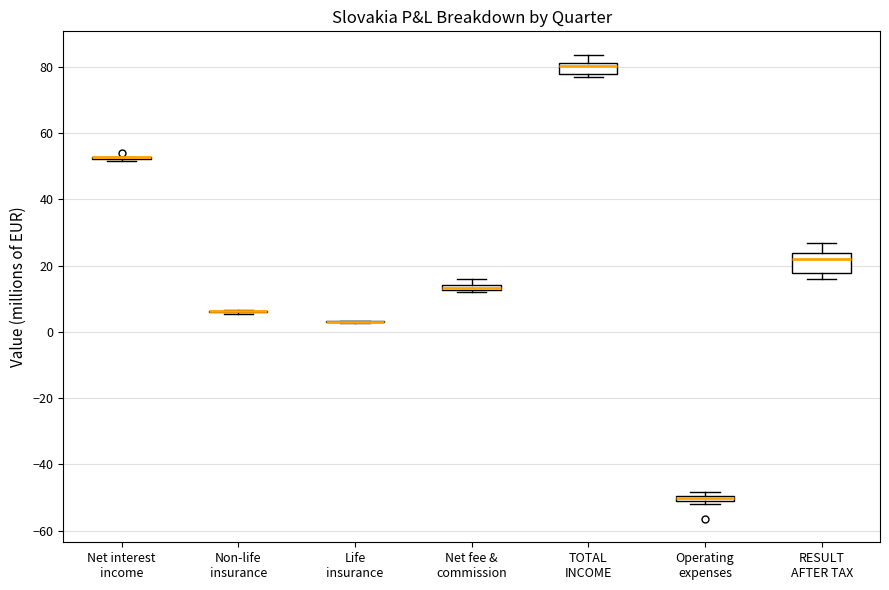

Comparing the boxes themselves (not the whiskers), which one is the tallest?

RESULT AFTER TAX